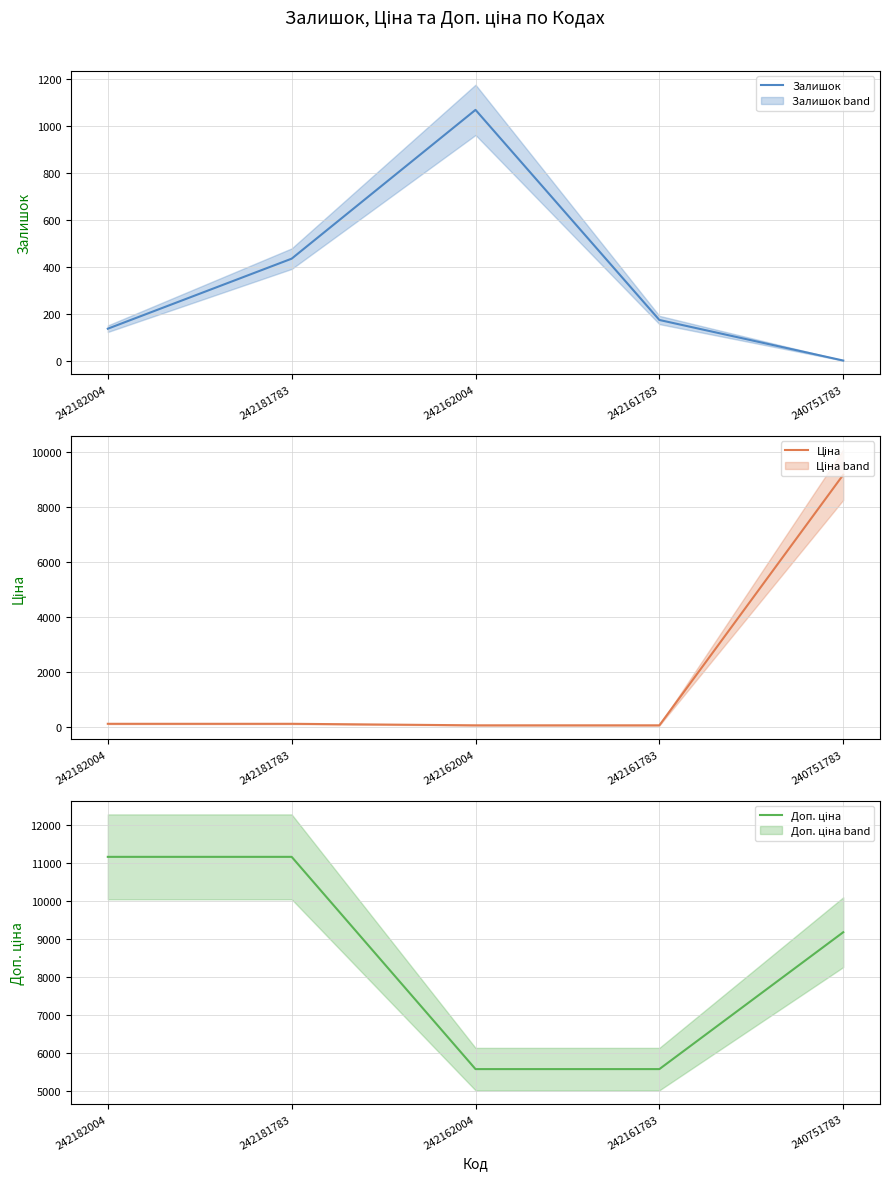

The value of Ціна at 242181783 is 111.7. True or false?

True